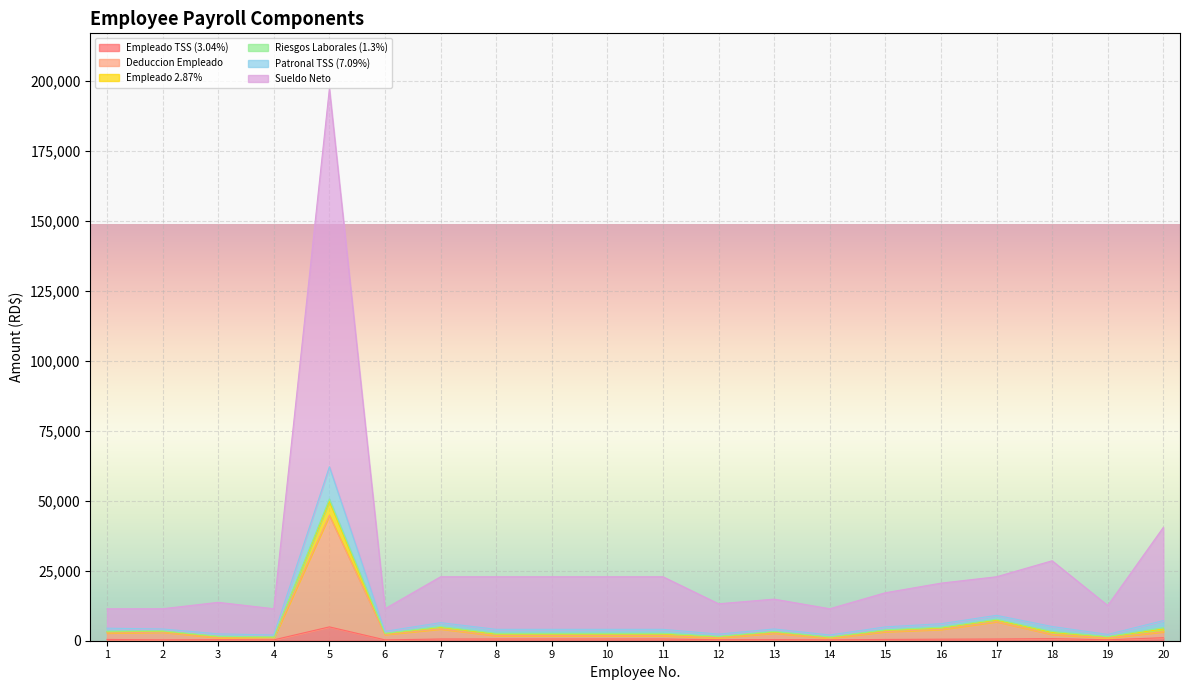

What is the minimum value shown in the chart?

304.0